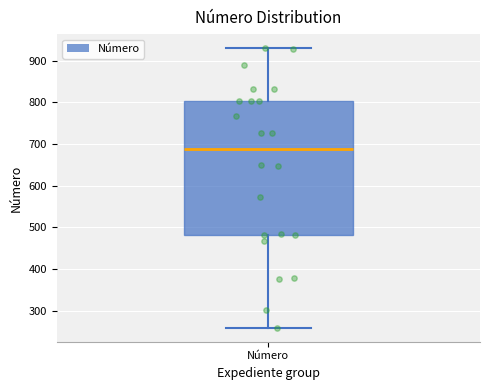

Read this box plot against the y-axis: the position of the median line, the range covered by the box, and the ends of both whiskers. The values are not printed on the chart, so give them approximately, as read against the axis.

median 690, box 480 to 800, whiskers 260 to 930